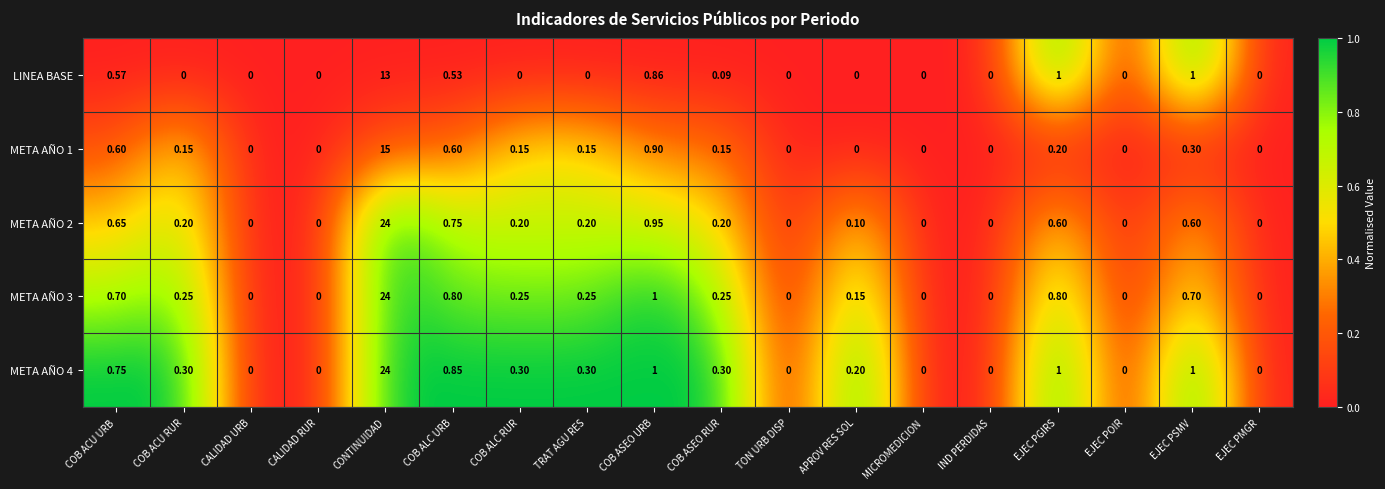

At which label is META AÑO 2 closest to 12?

COB ASEO URB